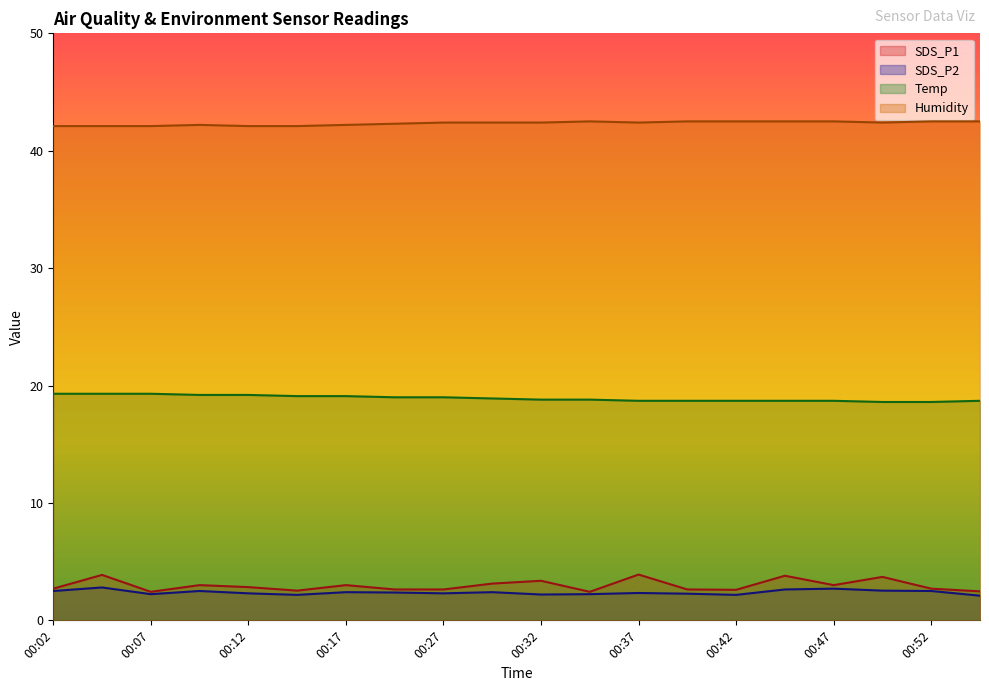

Which label corresponds to the largest value in the chart?

00:35